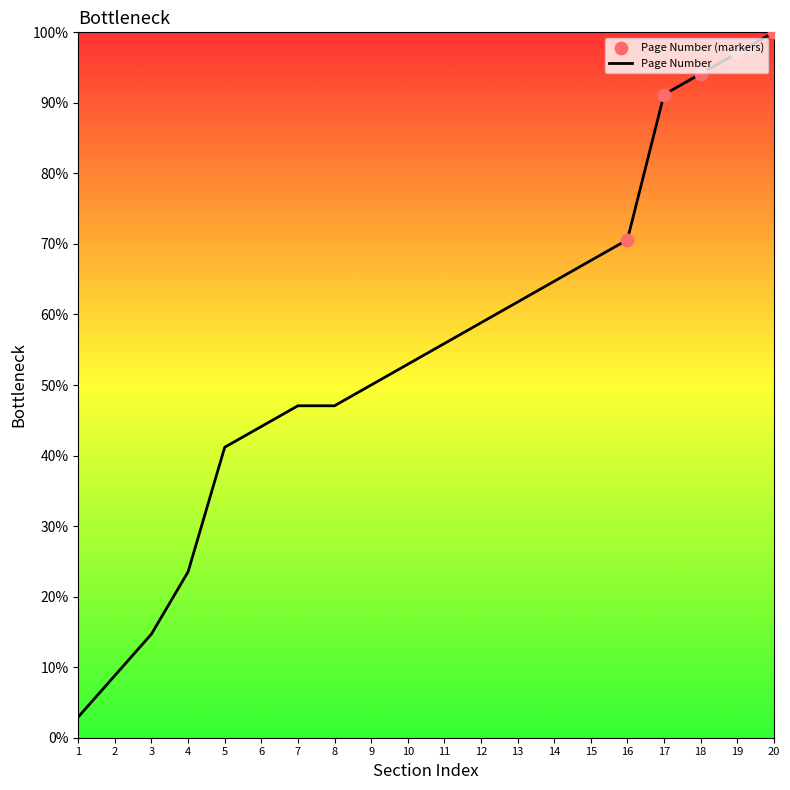

What is the change in value from 3 to 11?

+41.2